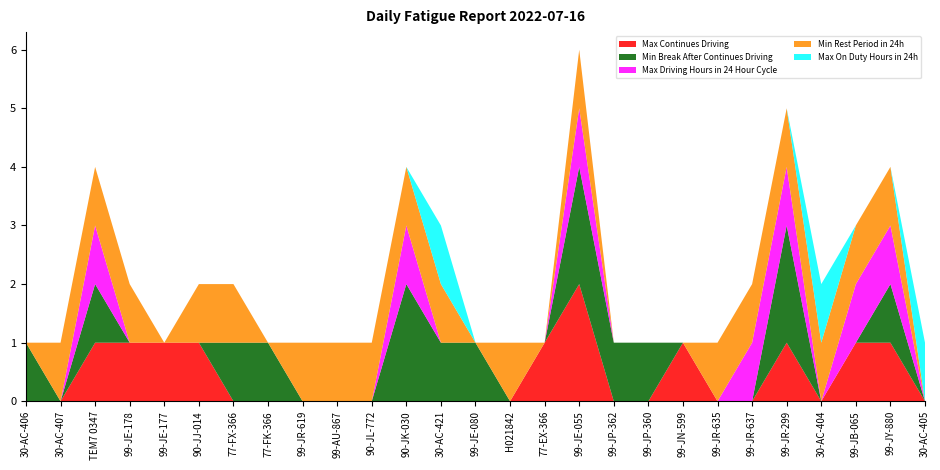

Reading right to left, what are all the values shown in this chart?

Max Continues Driving: 30-AC-405=0	99-JY-880=1	99-JB-065=1	30-AC-404=0	99-JR-299=1	99-JR-637=0	99-JR-635=0	99-JN-599=1	99-JP-360=0	99-JP-362=0	99-JE-055=2	77-EX-366=1	H021842=0	99-JE-080=0	30-AC-421=0	90-JK-030=0	90-JL-772=0	99-AU-867=0	99-JR-619=0	77-FK-366=0	77-FX-366=0	90-JJ-014=1	99-JE-177=1	99-JE-178=1	TEM7 0347=1	30-AC-407=0	30-AC-406=0
Min Break After Continues Driving: 30-AC-405=0	99-JY-880=1	99-JB-065=0	30-AC-404=0	99-JR-299=2	99-JR-637=0	99-JR-635=0	99-JN-599=0	99-JP-360=1	99-JP-362=1	99-JE-055=2	77-EX-366=0	H021842=0	99-JE-080=1	30-AC-421=1	90-JK-030=2	90-JL-772=0	99-AU-867=0	99-JR-619=0	77-FK-366=1	77-FX-366=1	90-JJ-014=0	99-JE-177=0	99-JE-178=0	TEM7 0347=1	30-AC-407=0	30-AC-406=1
Max Driving Hours in 24 Hour Cycle: 30-AC-405=0	99-JY-880=1	99-JB-065=1	30-AC-404=0	99-JR-299=1	99-JR-637=1	99-JR-635=0	99-JN-599=0	99-JP-360=0	99-JP-362=0	99-JE-055=1	77-EX-366=0	H021842=0	99-JE-080=0	30-AC-421=0	90-JK-030=1	90-JL-772=0	99-AU-867=0	99-JR-619=0	77-FK-366=0	77-FX-366=0	90-JJ-014=0	99-JE-177=0	99-JE-178=0	TEM7 0347=1	30-AC-407=0	30-AC-406=0
Min Rest Period in 24h: 30-AC-405=0	99-JY-880=1	99-JB-065=1	30-AC-404=1	99-JR-299=1	99-JR-637=1	99-JR-635=1	99-JN-599=0	99-JP-360=0	99-JP-362=0	99-JE-055=1	77-EX-366=0	H021842=1	99-JE-080=0	30-AC-421=1	90-JK-030=1	90-JL-772=1	99-AU-867=1	99-JR-619=1	77-FK-366=0	77-FX-366=1	90-JJ-014=1	99-JE-177=0	99-JE-178=1	TEM7 0347=1	30-AC-407=1	30-AC-406=0
Max On Duty Hours in 24h: 30-AC-405=1	99-JY-880=0	99-JB-065=0	30-AC-404=1	99-JR-299=0	99-JR-637=0	99-JR-635=0	99-JN-599=0	99-JP-360=0	99-JP-362=0	99-JE-055=0	77-EX-366=0	H021842=0	99-JE-080=0	30-AC-421=1	90-JK-030=0	90-JL-772=0	99-AU-867=0	99-JR-619=0	77-FK-366=0	77-FX-366=0	90-JJ-014=0	99-JE-177=0	99-JE-178=0	TEM7 0347=0	30-AC-407=0	30-AC-406=0